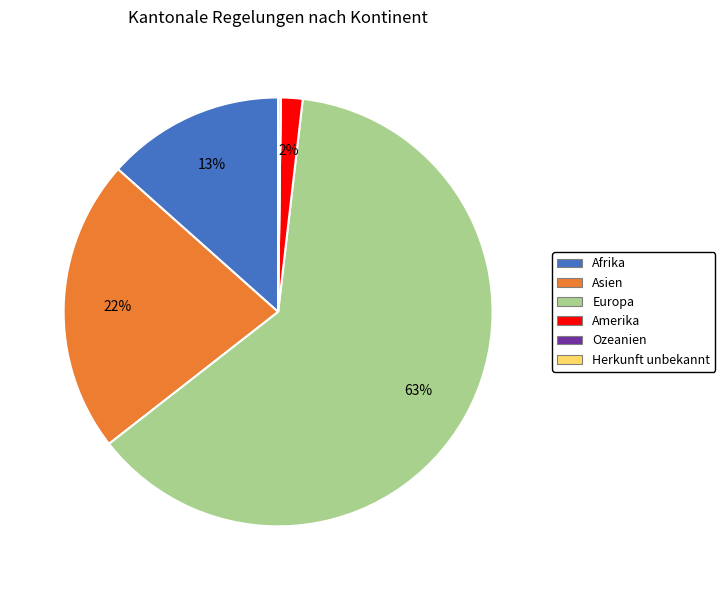

The Afrika slice represents 1% of the pie. True or false?

False